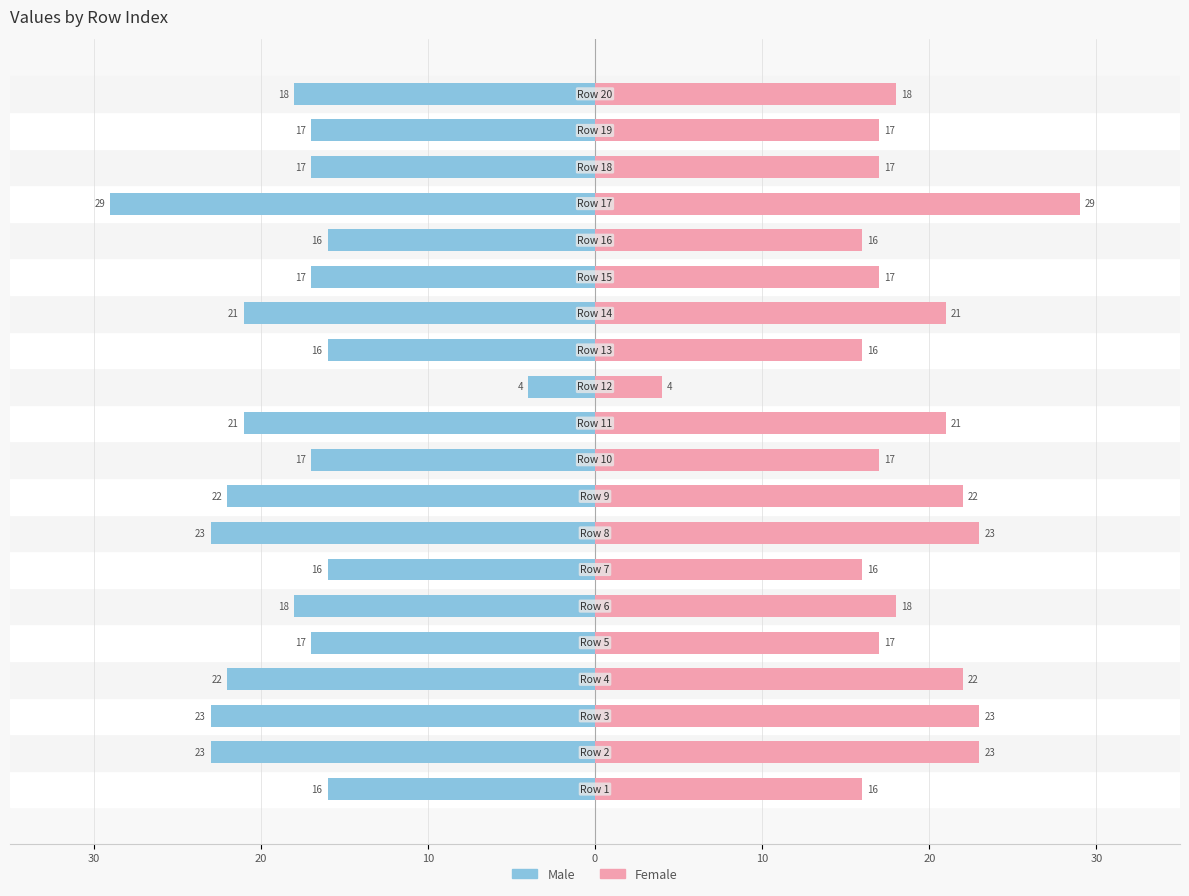

List the series in order of their peak value, lowest first.

Male, Female